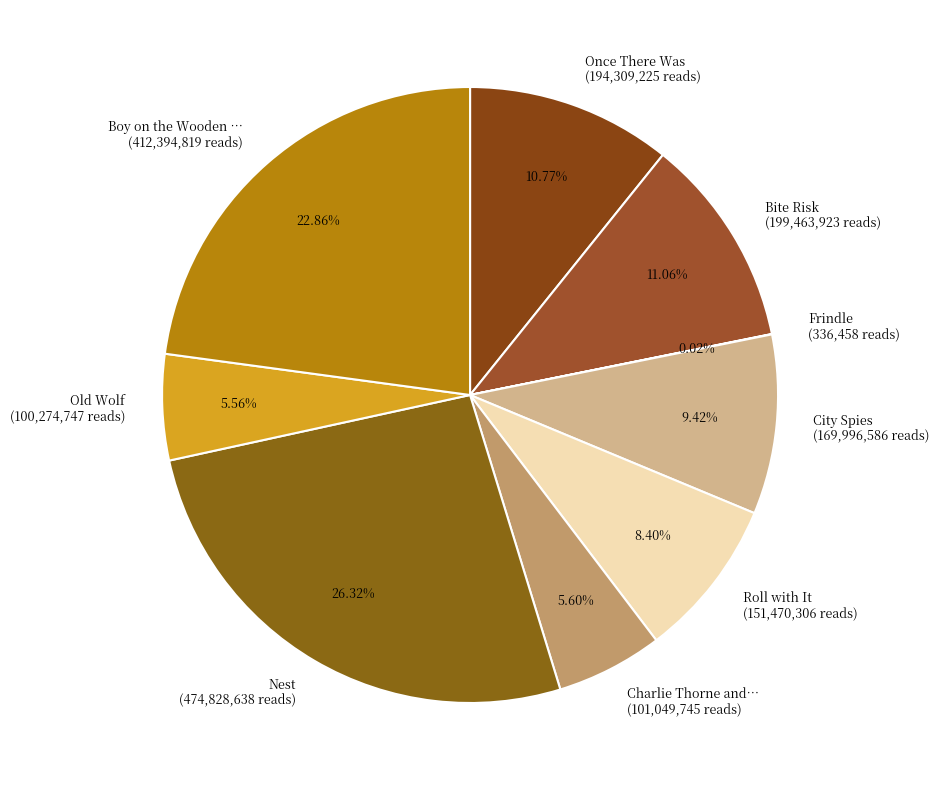

What is the ratio of the value at Once There Was (194,309,225 reads) to the value at Boy on the Wooden … (412,394,819 reads)?

0.5